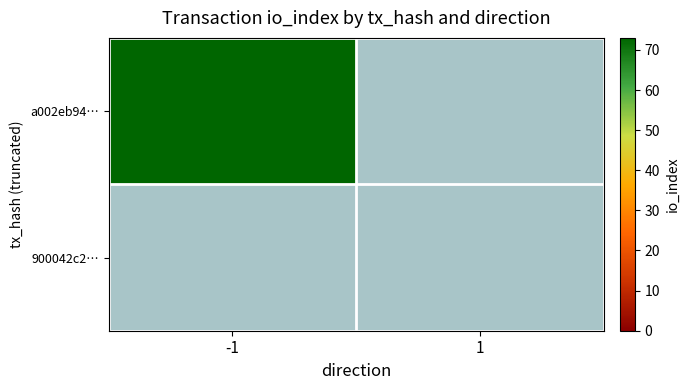

Is it true that -1 equals 0 at 1?

True